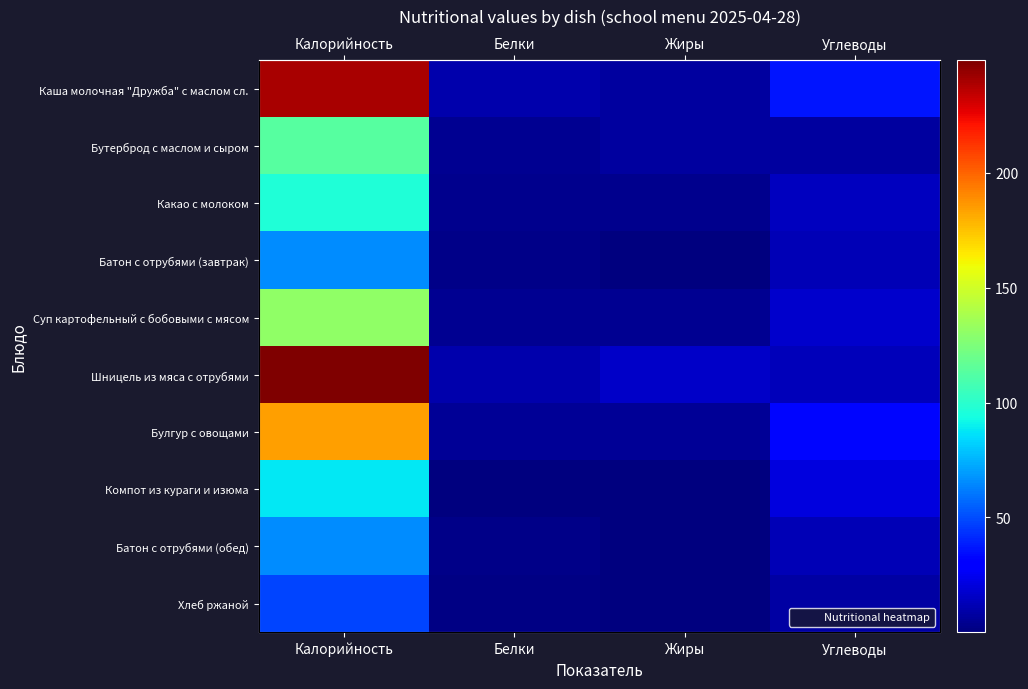

What is the difference between the Суп картофельный с бобовыми с мясом values at Жиры and Углеводы?

11.9